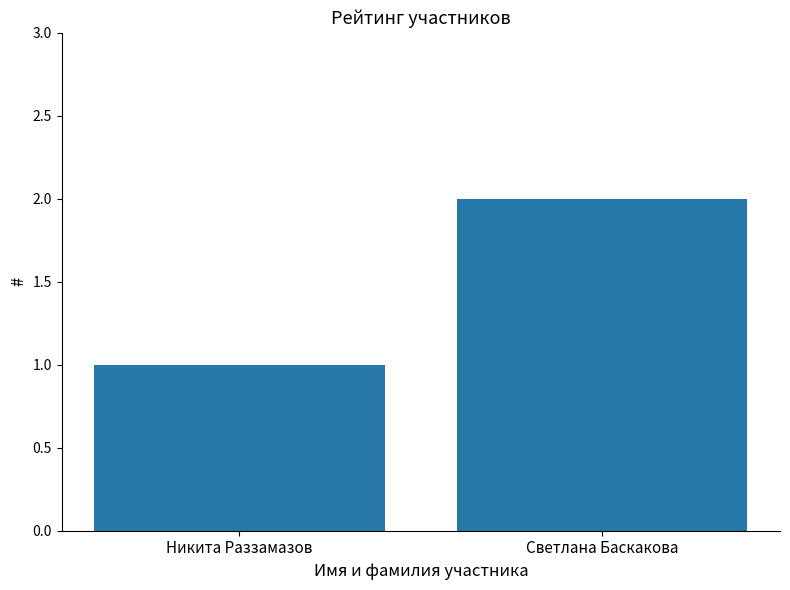

Between Светлана Баскакова and Никита Раззамазов, which is larger?

Светлана Баскакова